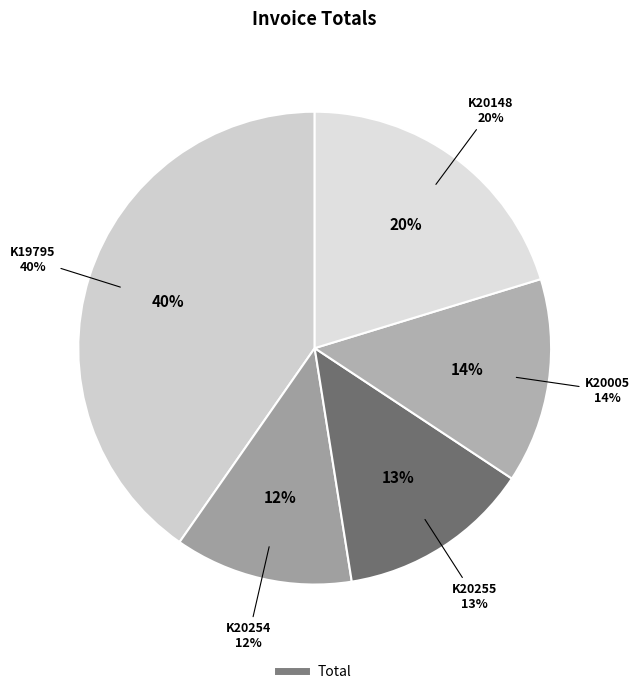

Is it true that K20148 is 30% of the pie?

False